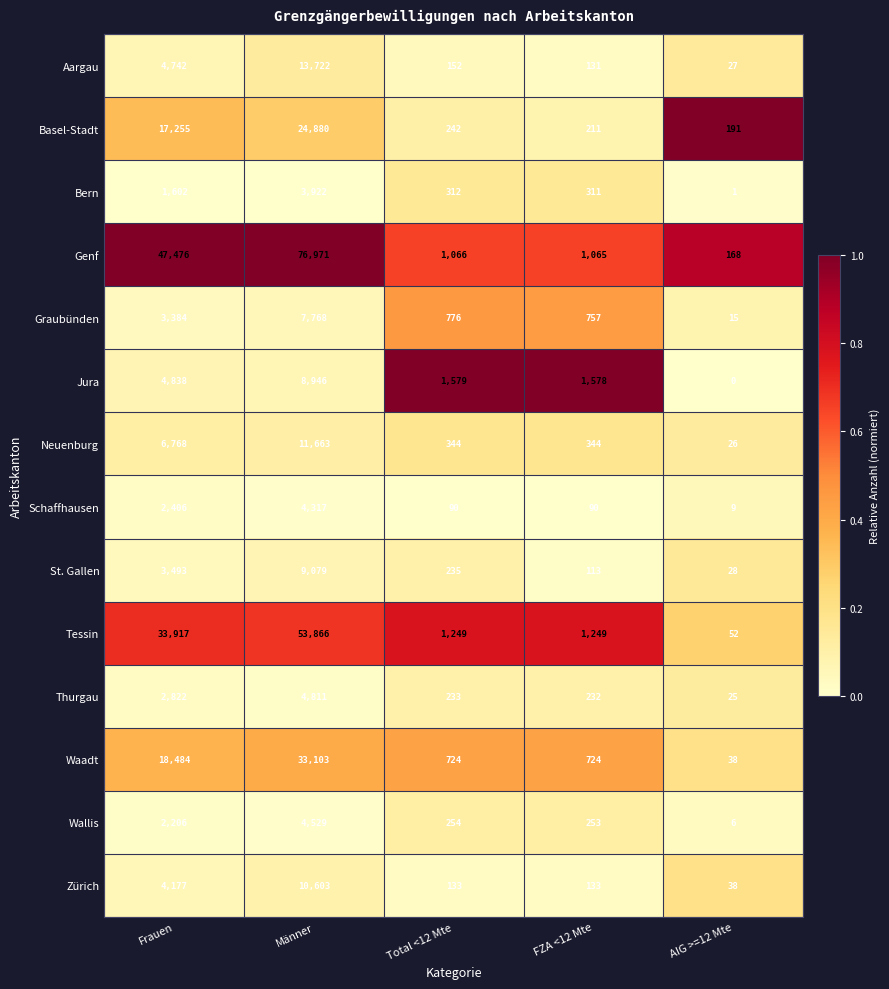

How many series are shown in this chart?

14